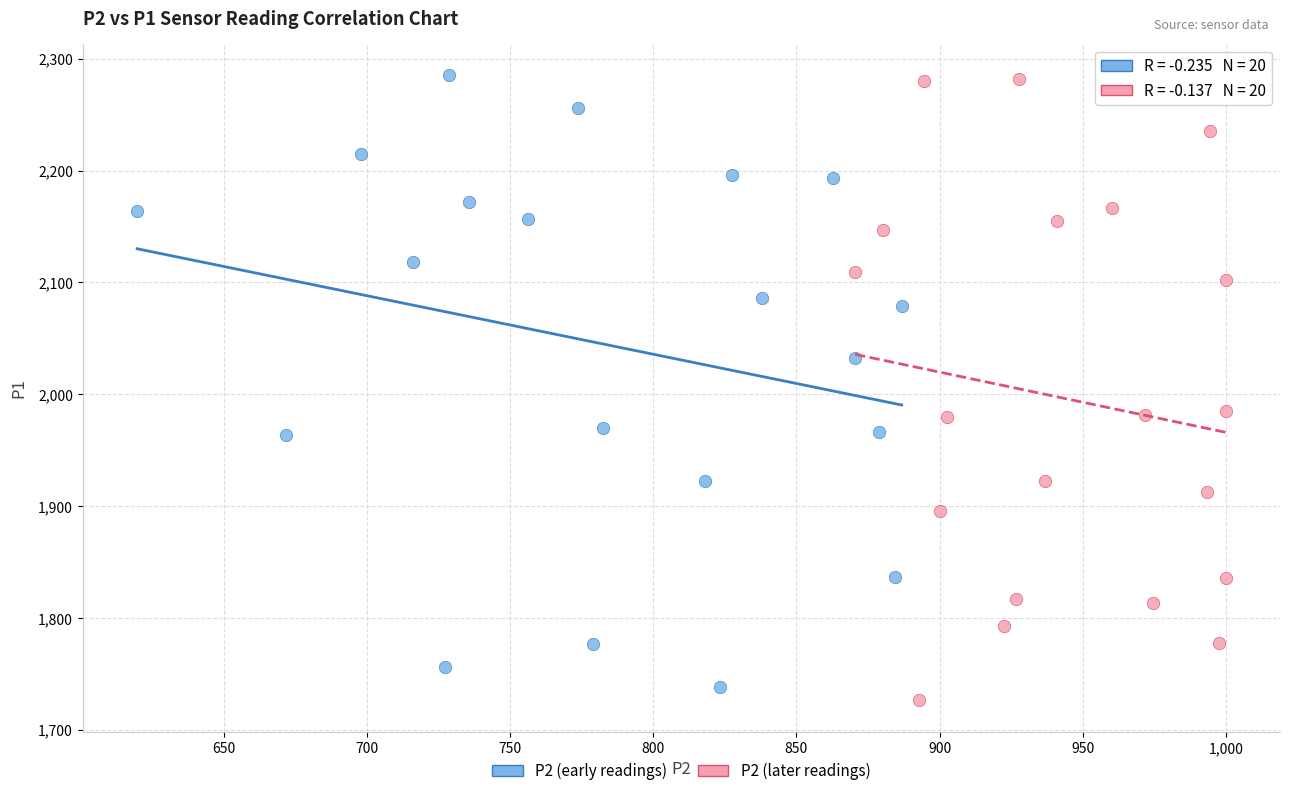

What are all the series names shown in the legend?

P2 (early readings), P2 (later readings)